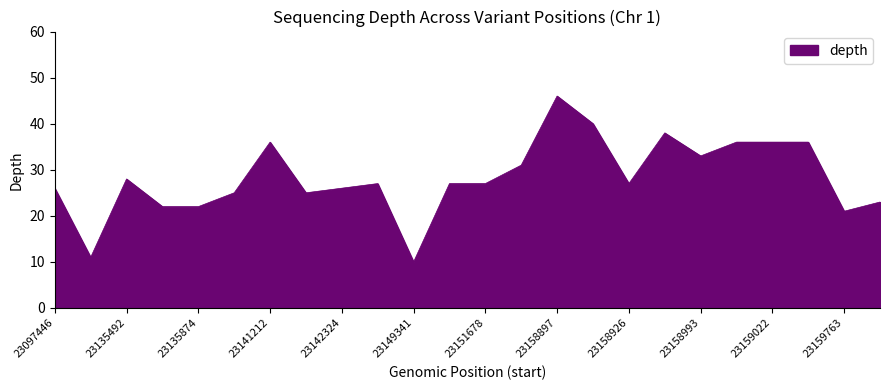

What is the maximum value shown in the chart?

46